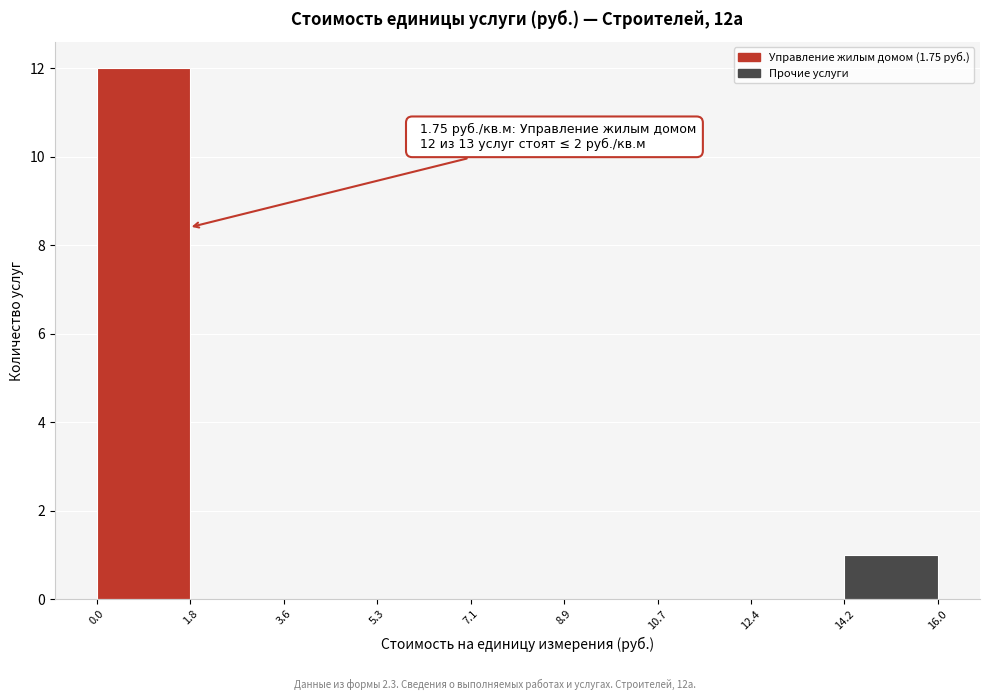

Over which range of the x-axis is the bar tallest?

0.0 to 1.8